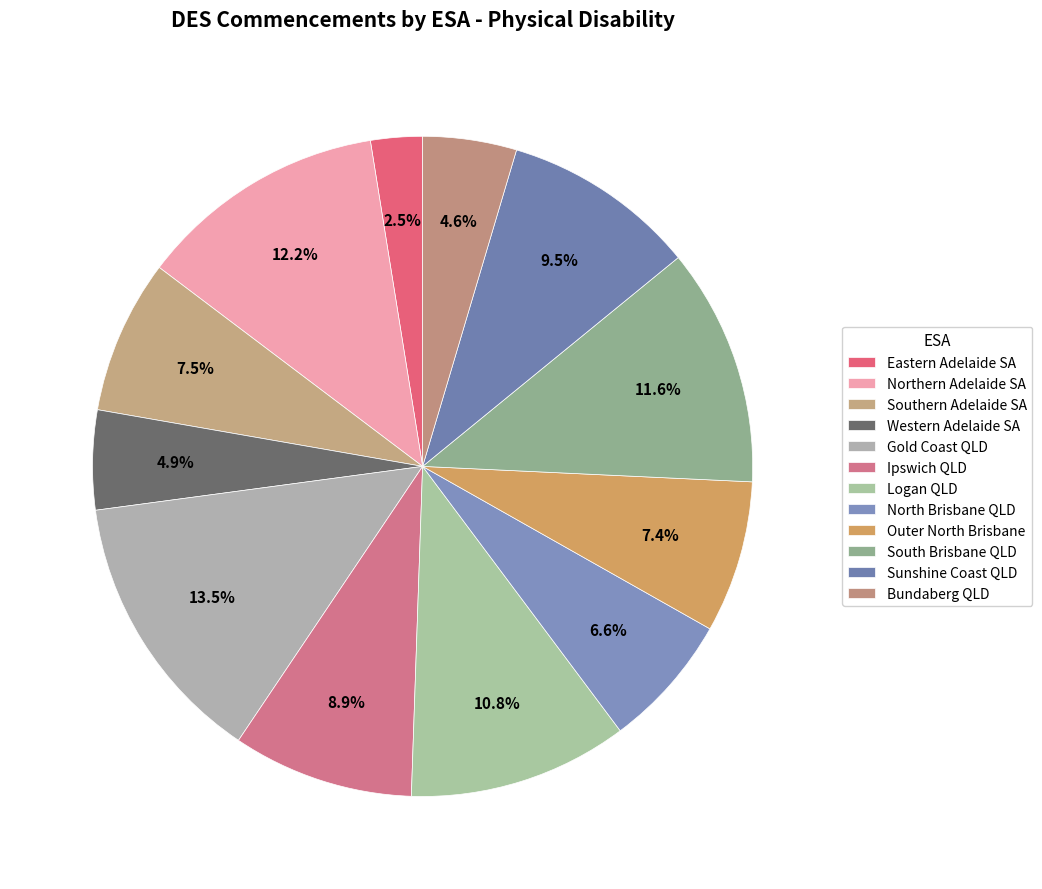

Is there a majority slice in this chart?

No